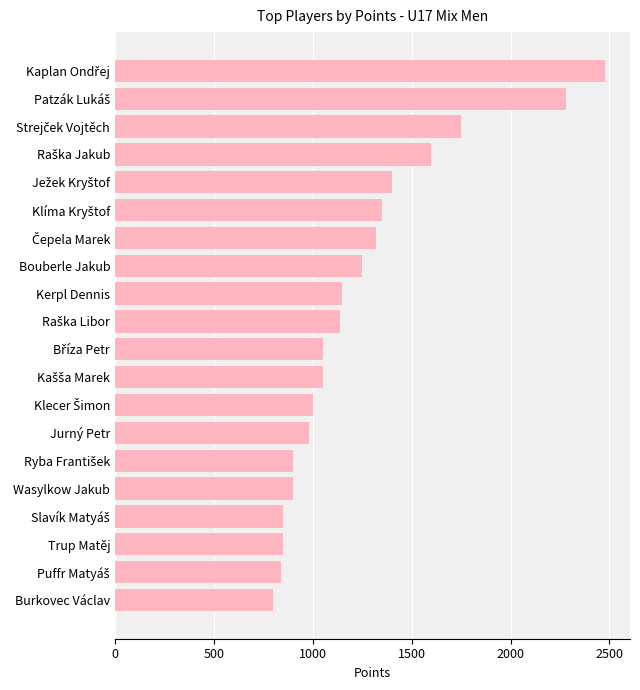

What is the sum of all values?

24940